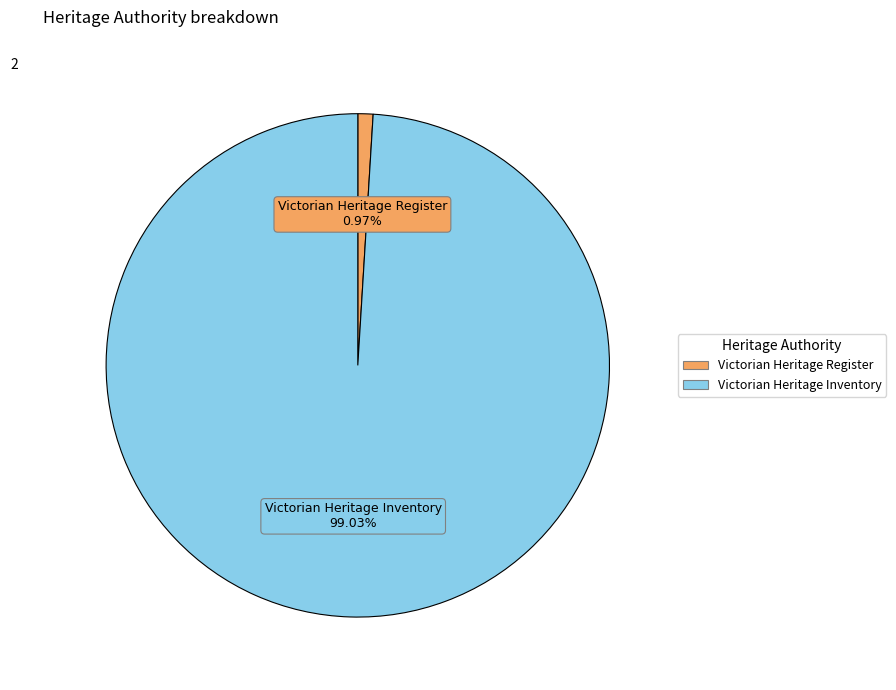

To the nearest percent, what is the average slice percentage?

50%